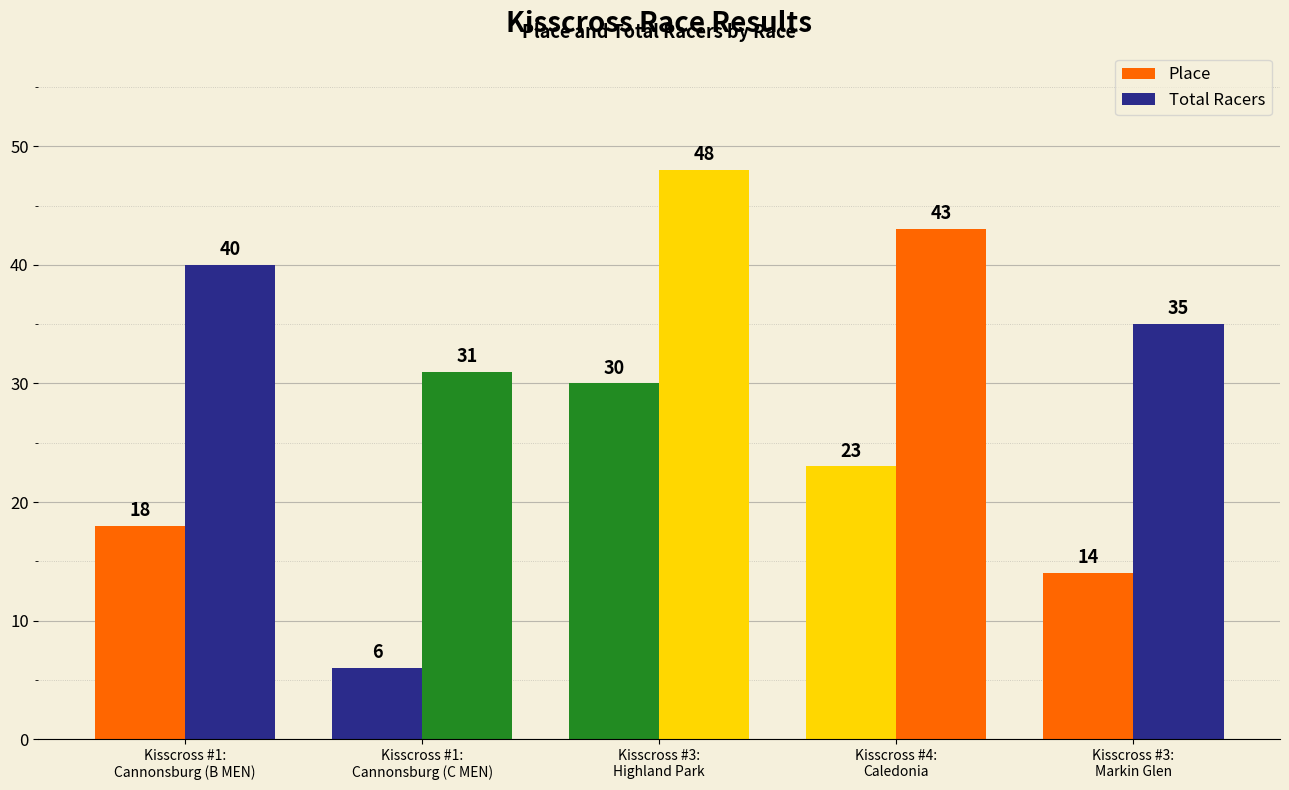

At how many categories does at least one series exceed 8?

5